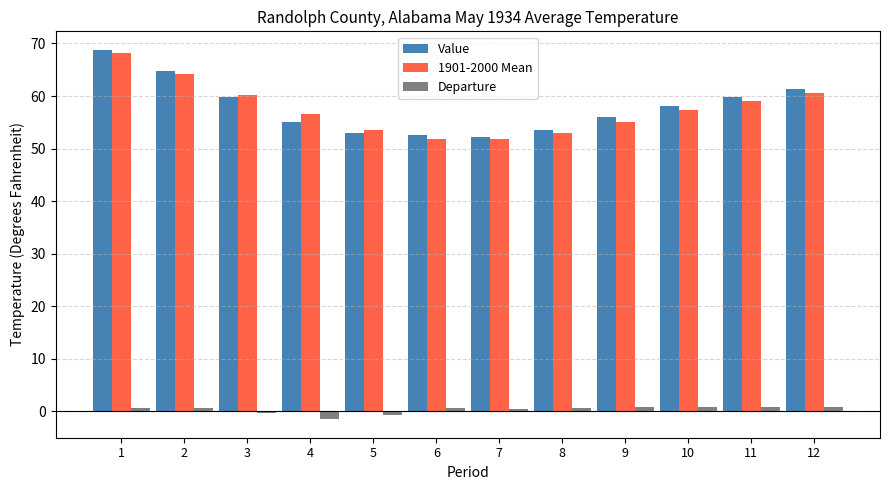

What is the approximate value of Value at 3?

59.9